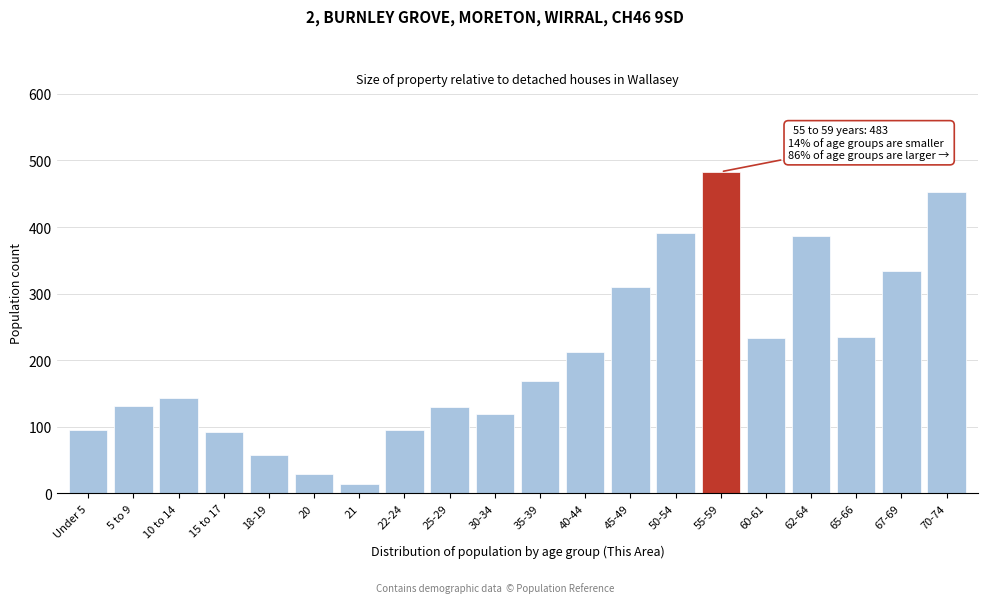

What is the label of the 20th bar from the right?

Under 5